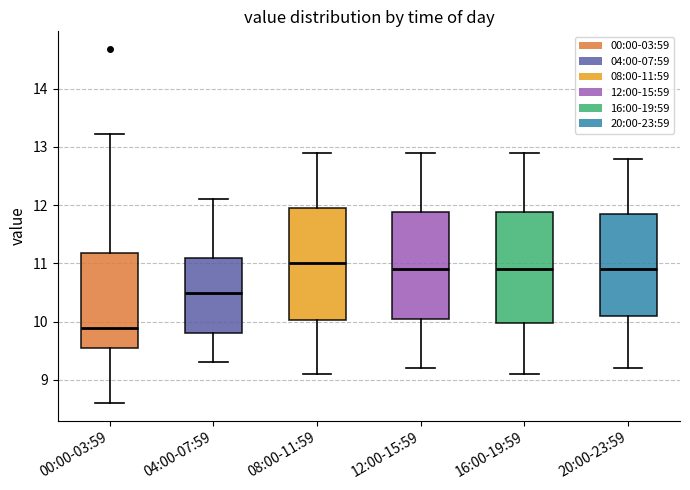

Where is the upper edge of the box for 20:00-23:59 on the y-axis? The values are not printed on the chart, so give them approximately, as read against the axis.

11.9